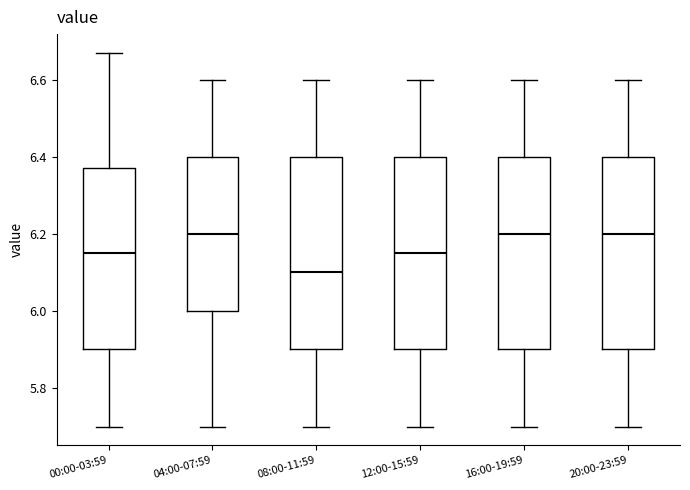

Where does the upper whisker of the box for 00:00-03:59 end on the y-axis? The values are not printed on the chart, so give them approximately, as read against the axis.

6.68